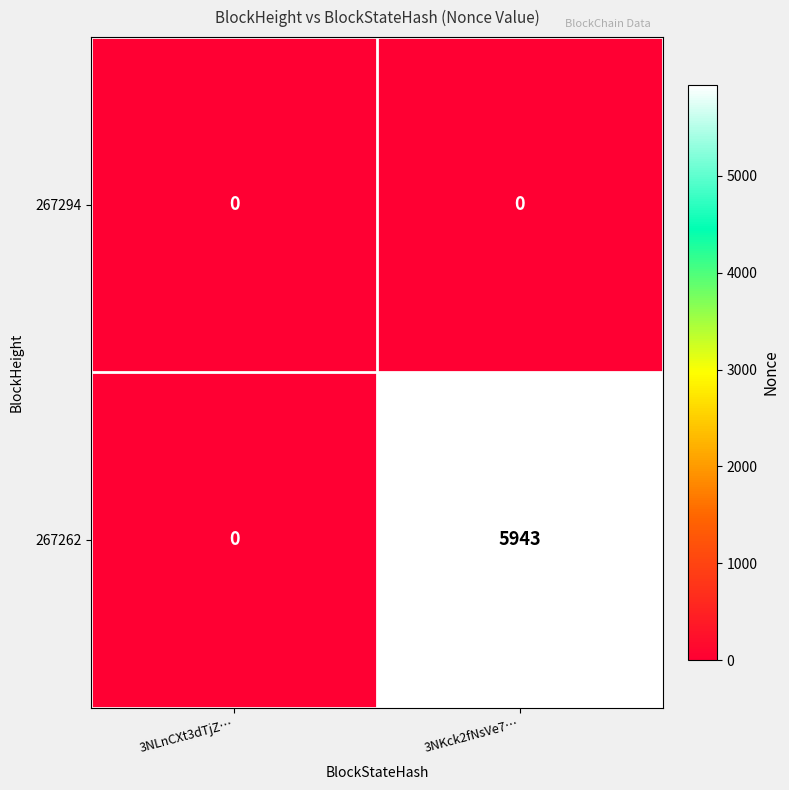

Rank the series by their maximum value, from lowest to highest.

267294, 267262